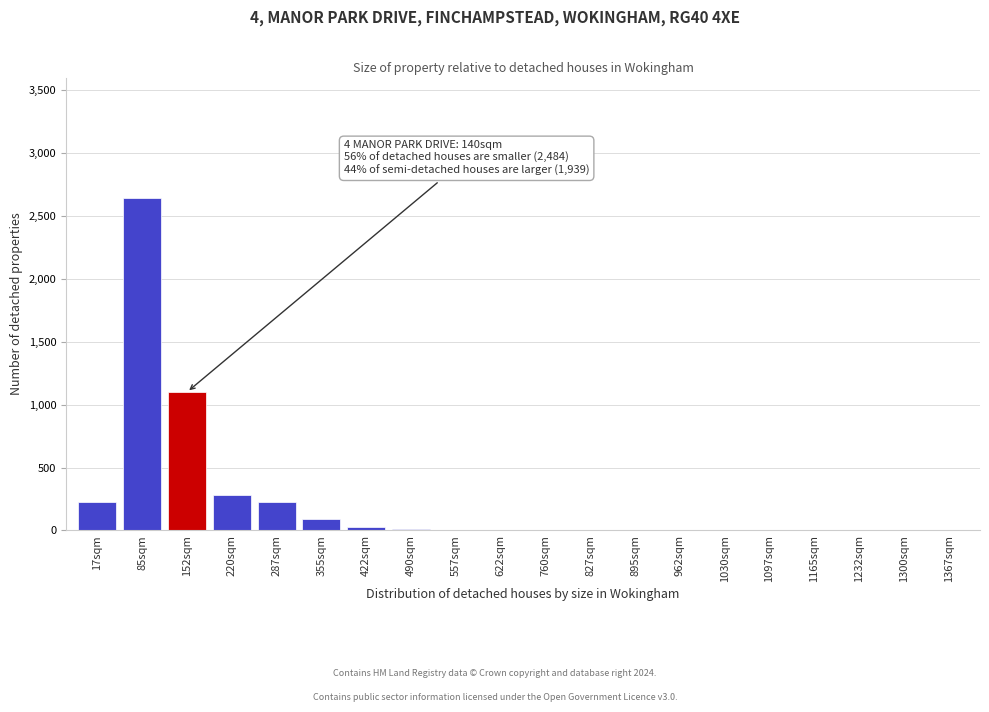

Is it true that the value at 287sqm is 78?

False